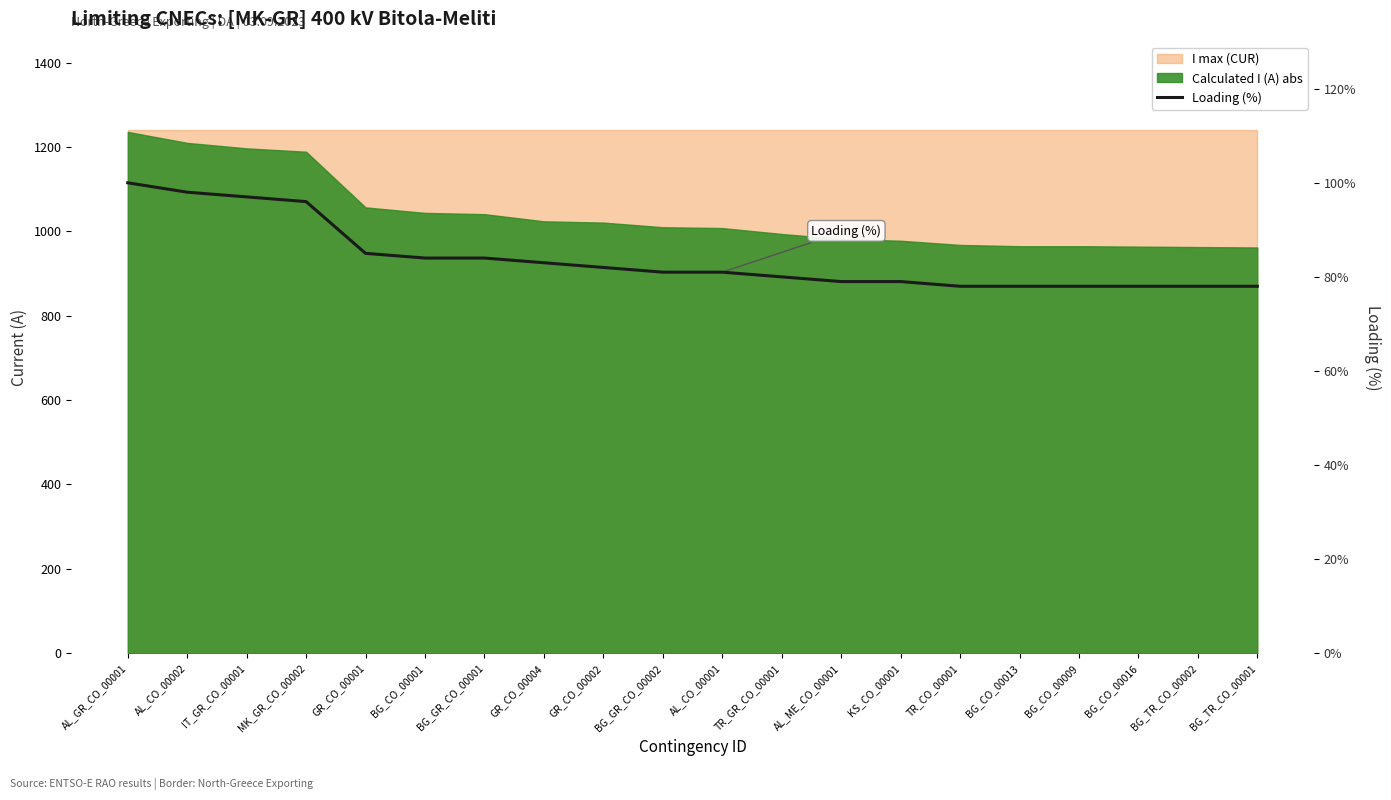

Which has a higher value, BG_GR_CO_00001 or IT_GR_CO_00001?

IT_GR_CO_00001